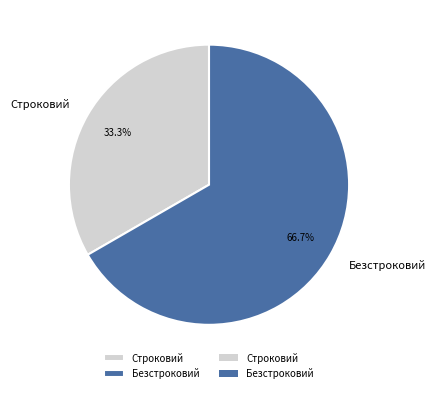

Which category has the biggest portion of the pie?

Безстроковий